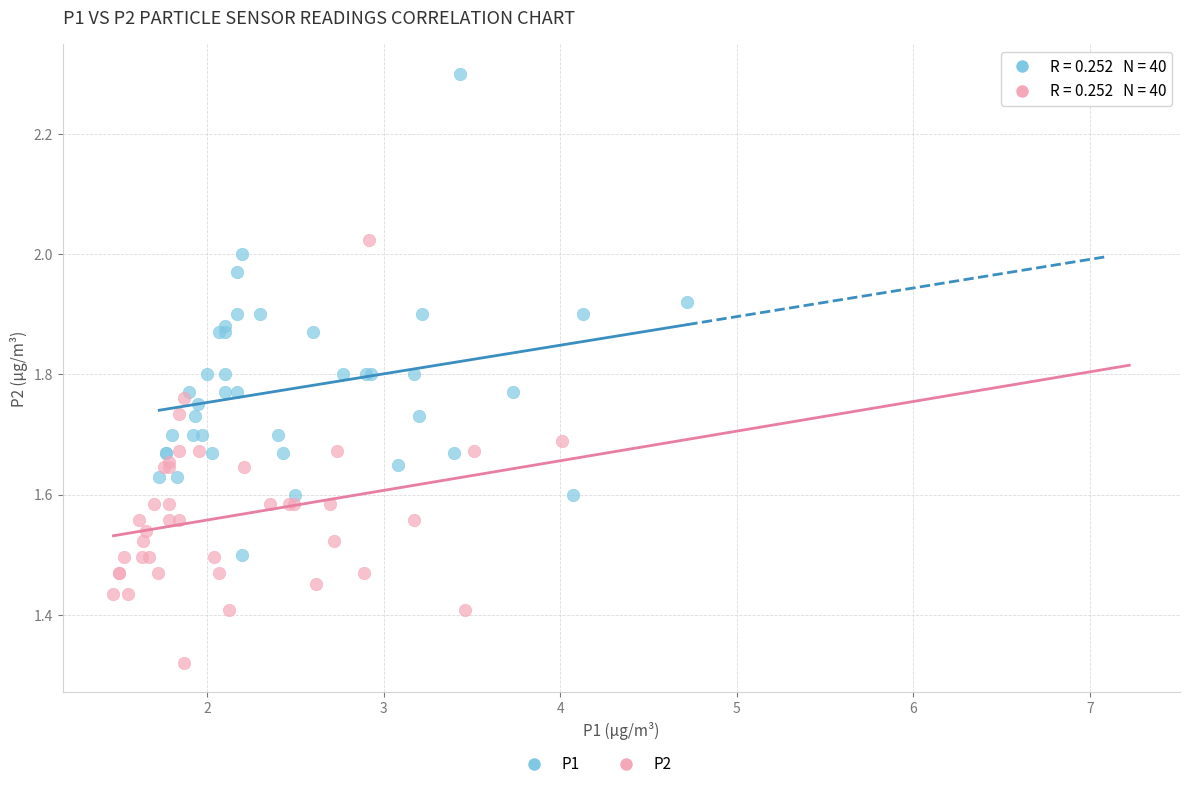

Which series reaches the minimum Y coordinate?

P2